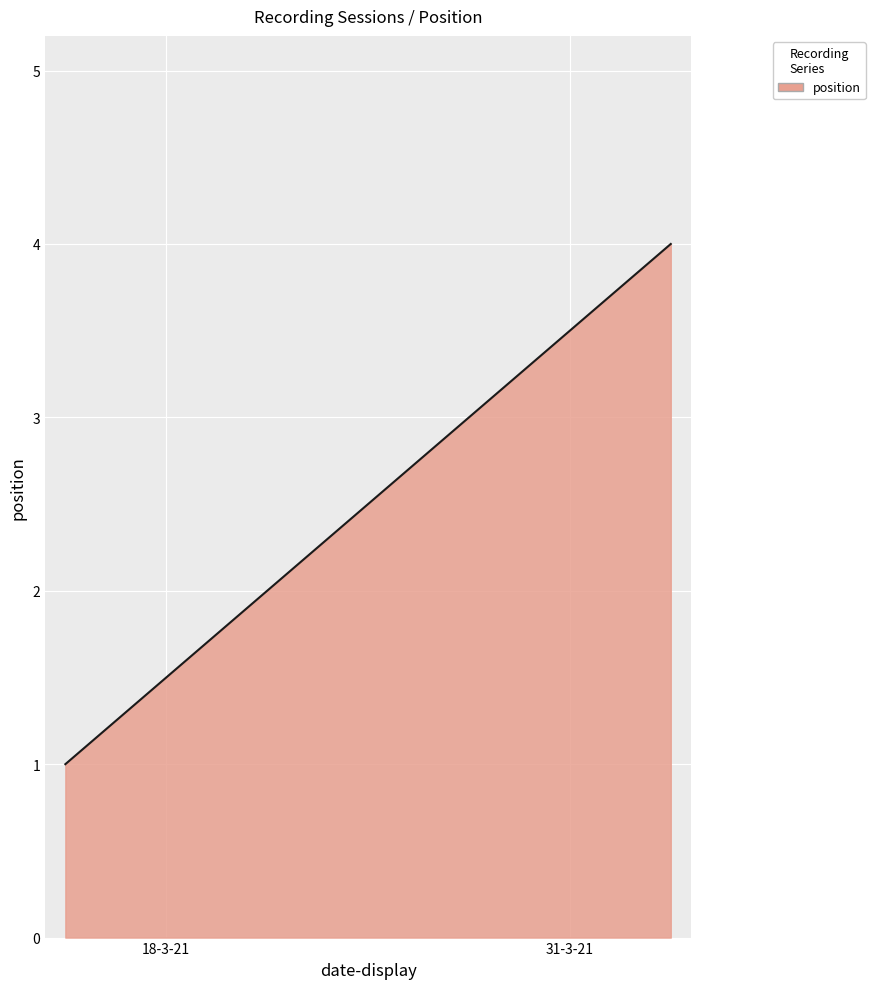

What is the greatest value displayed?

4.0